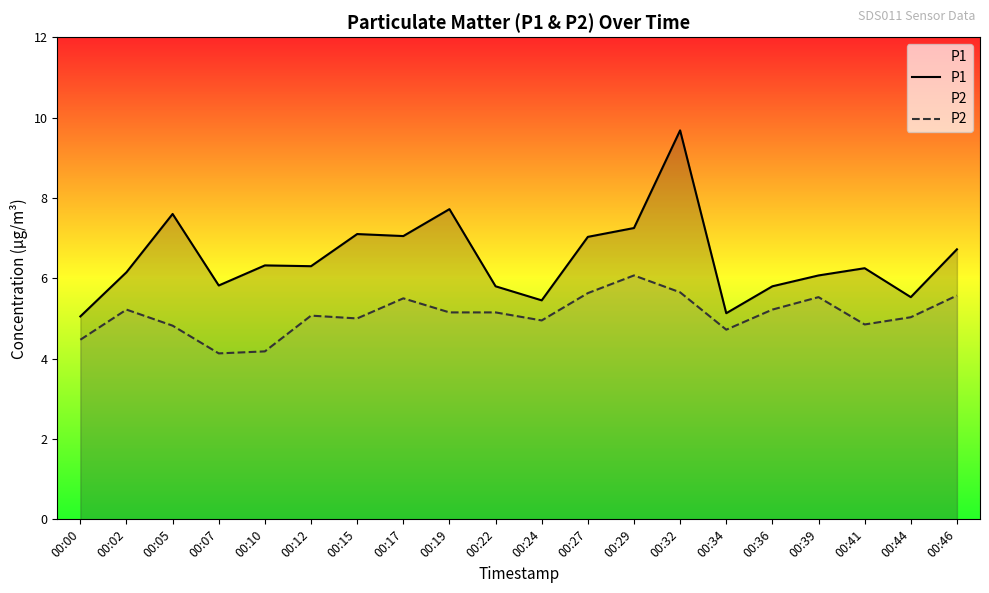

At which category does P1 reach its first local valley?

00:07